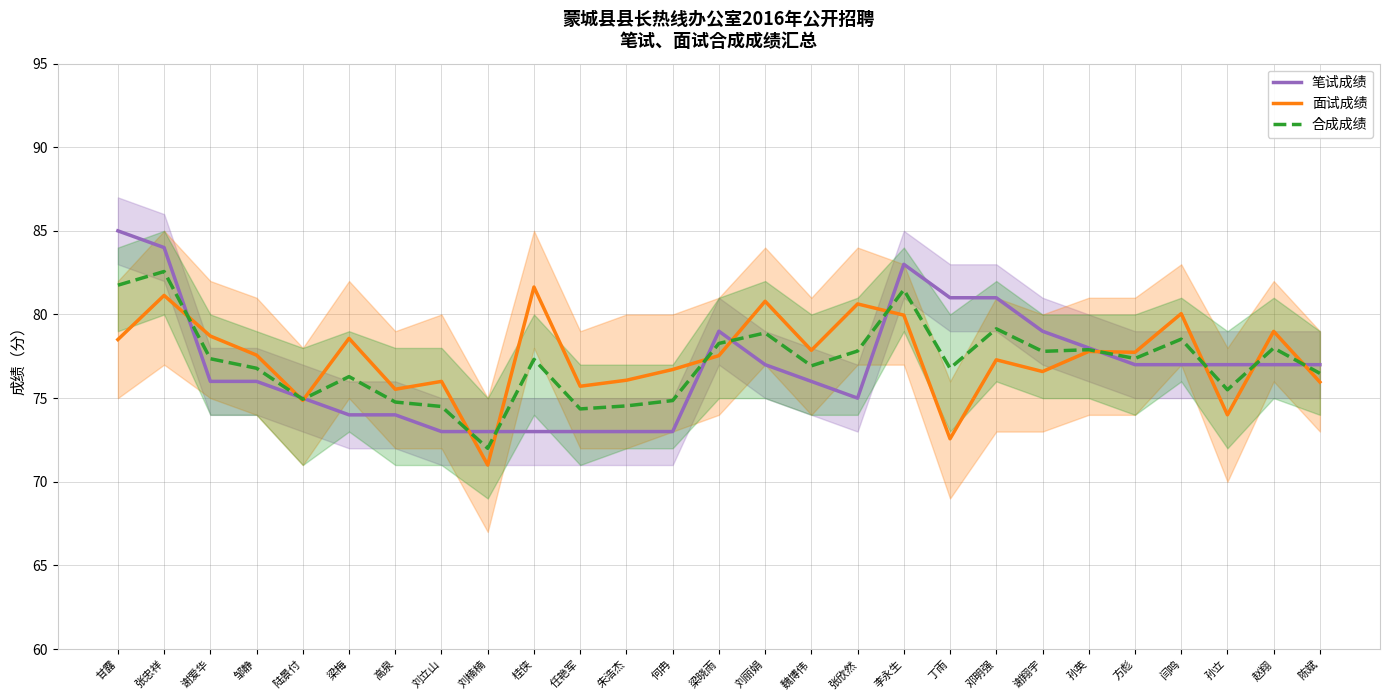

Which series ends up on top after the final intersection of 笔试成绩 and 面试成绩?

笔试成绩